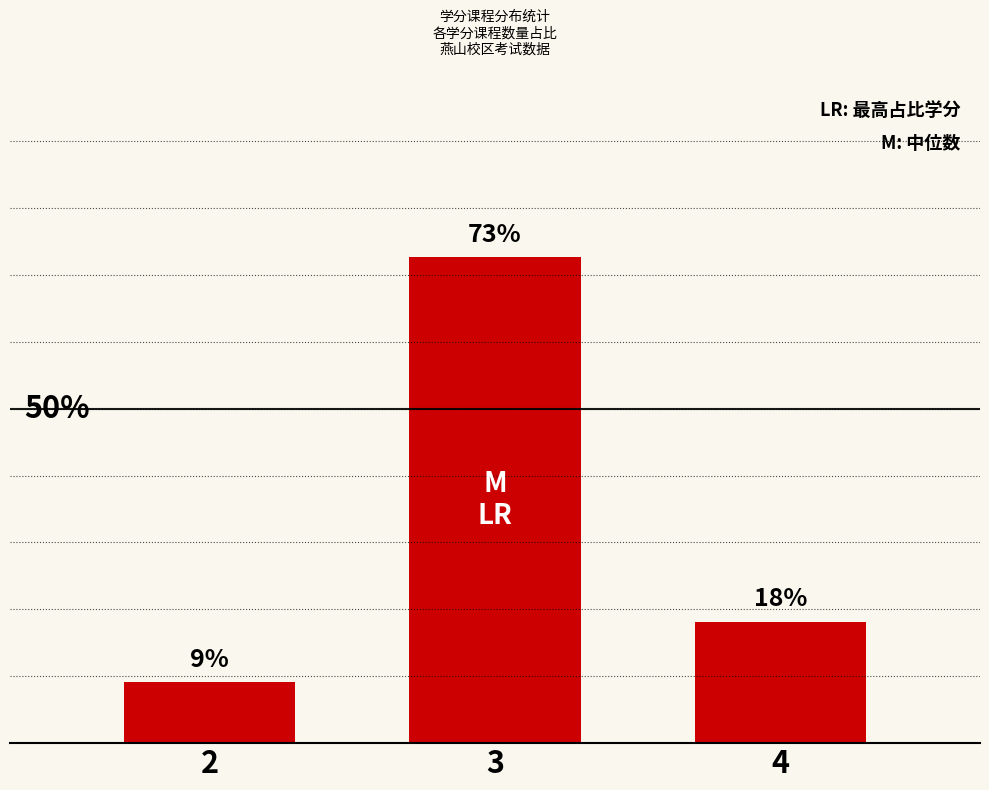

Are the bars grouped side by side (vs. stacked)?

No